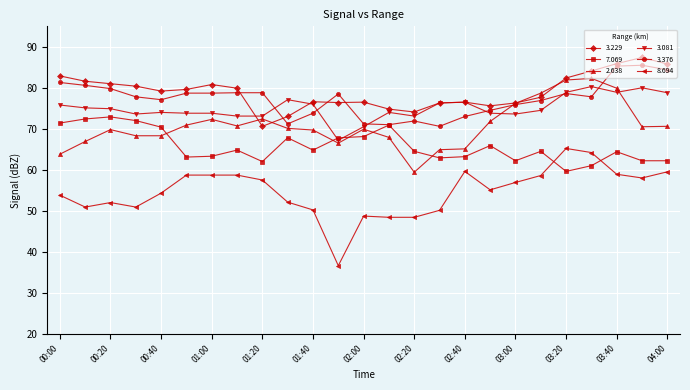

Which series has the largest range (max minus min)?

8.694